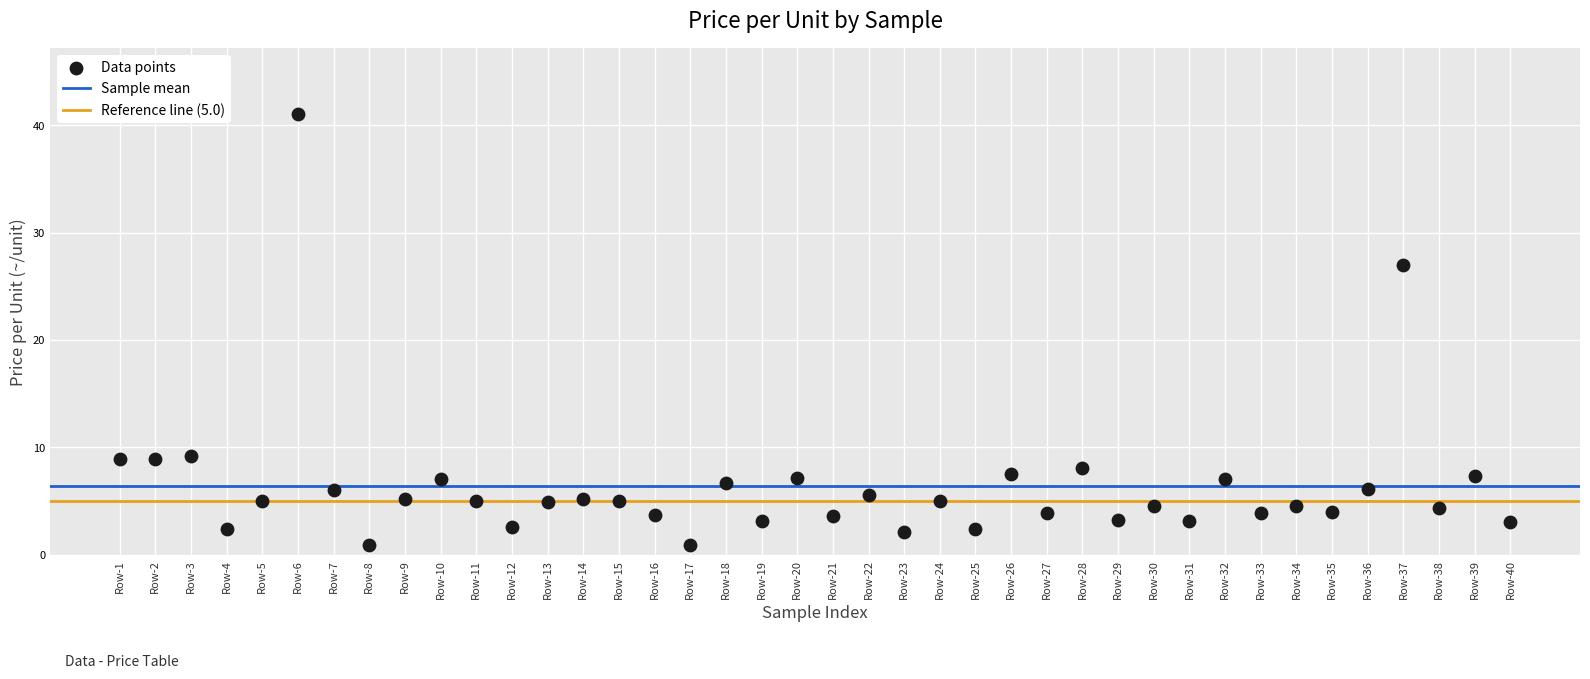

What is the range of Y values (max minus min)?

40.1